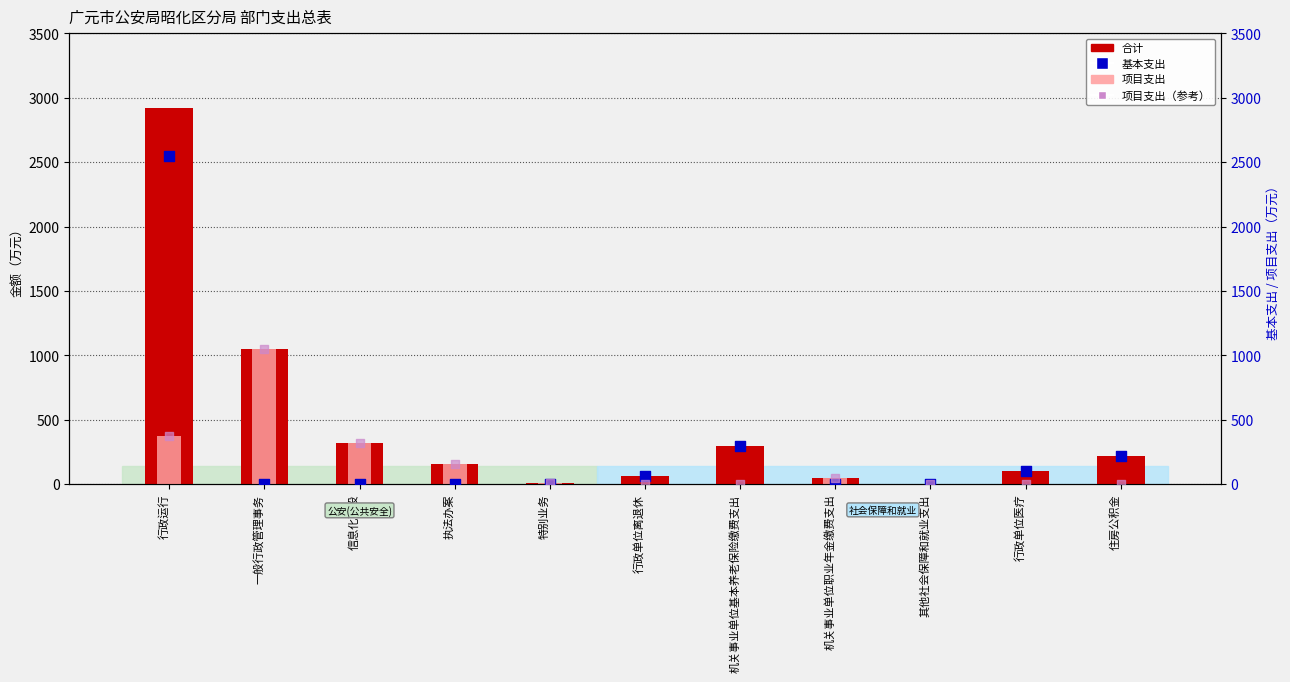

Is the value of 项目支出 at 机关事业单位基本养老保险缴费支出 greater than the value of 合计 at 行政单位离退休?

No